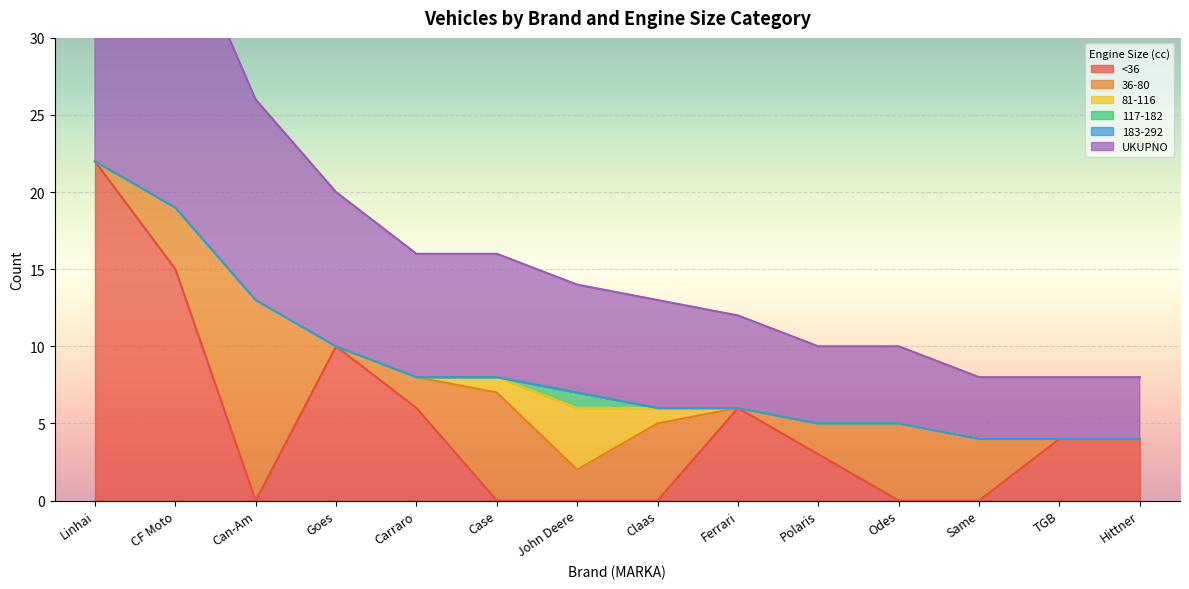

Where is the first local minimum for 36-80?

Goes